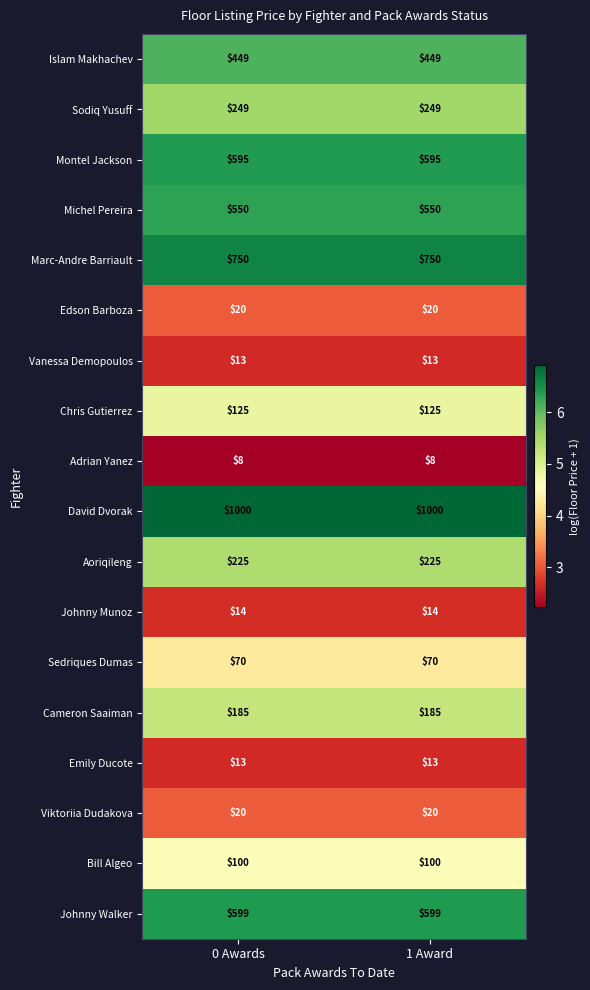

What is the highest value of the Michel Pereira series?

550